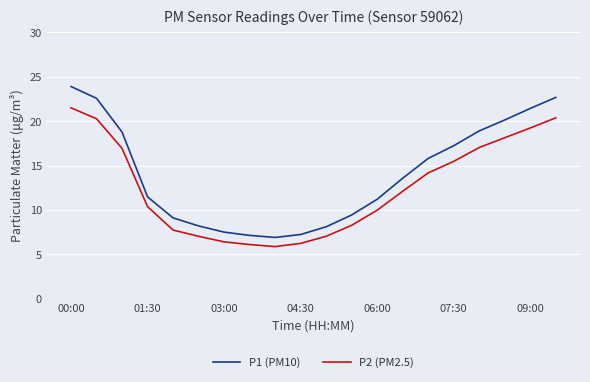

True or false: P2 (PM2.5) and P1 (PM10) cross at least once.

False